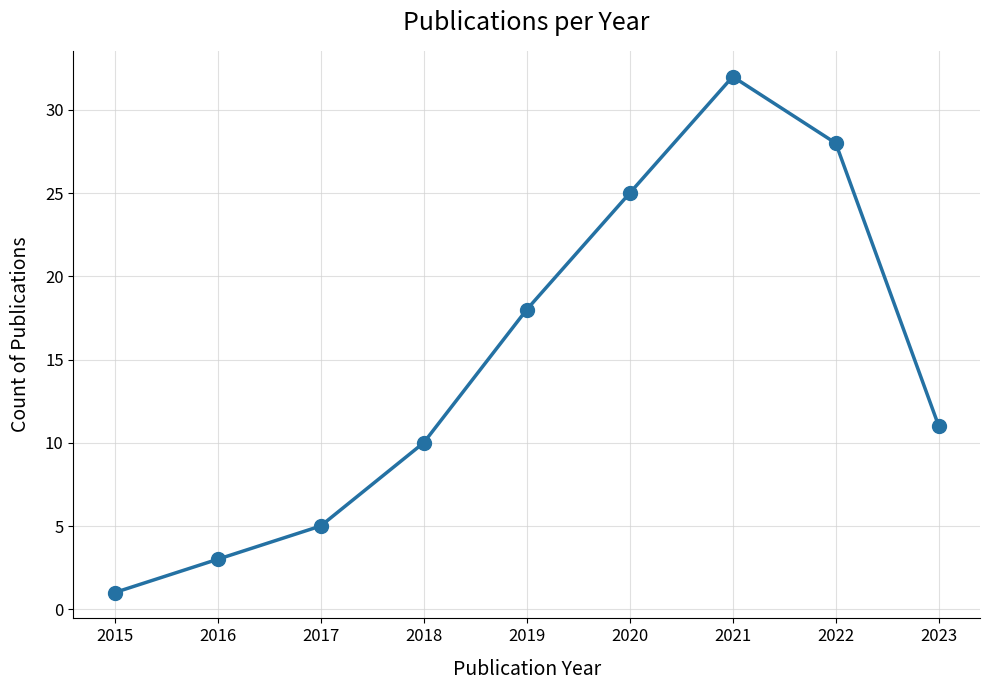

Reading left to right, list all the values displayed in this chart.

1	3	5	10	18	25	32	28	11